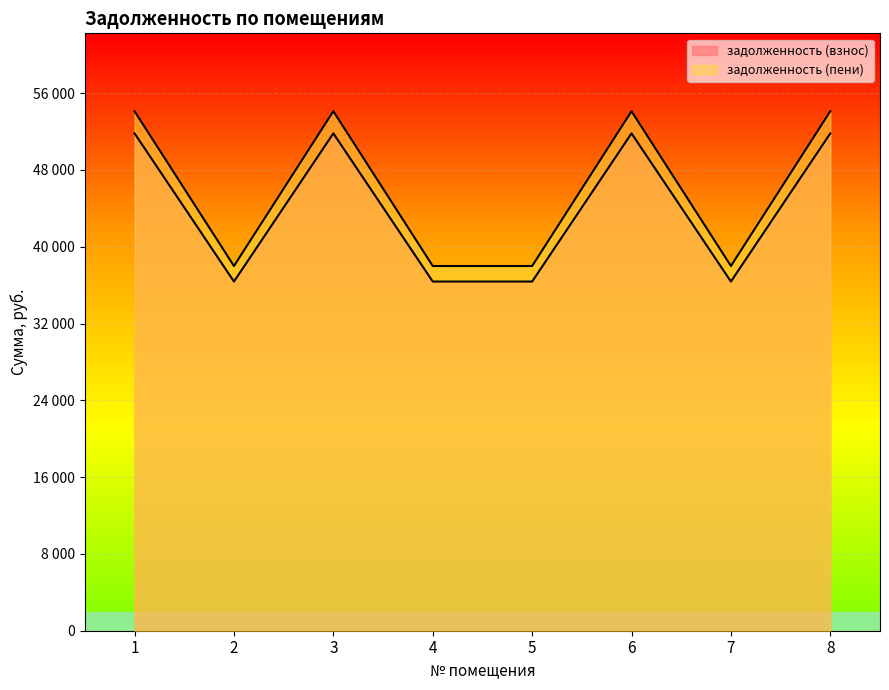

Which category has the lowest value in the задолженность (пени) series?

2